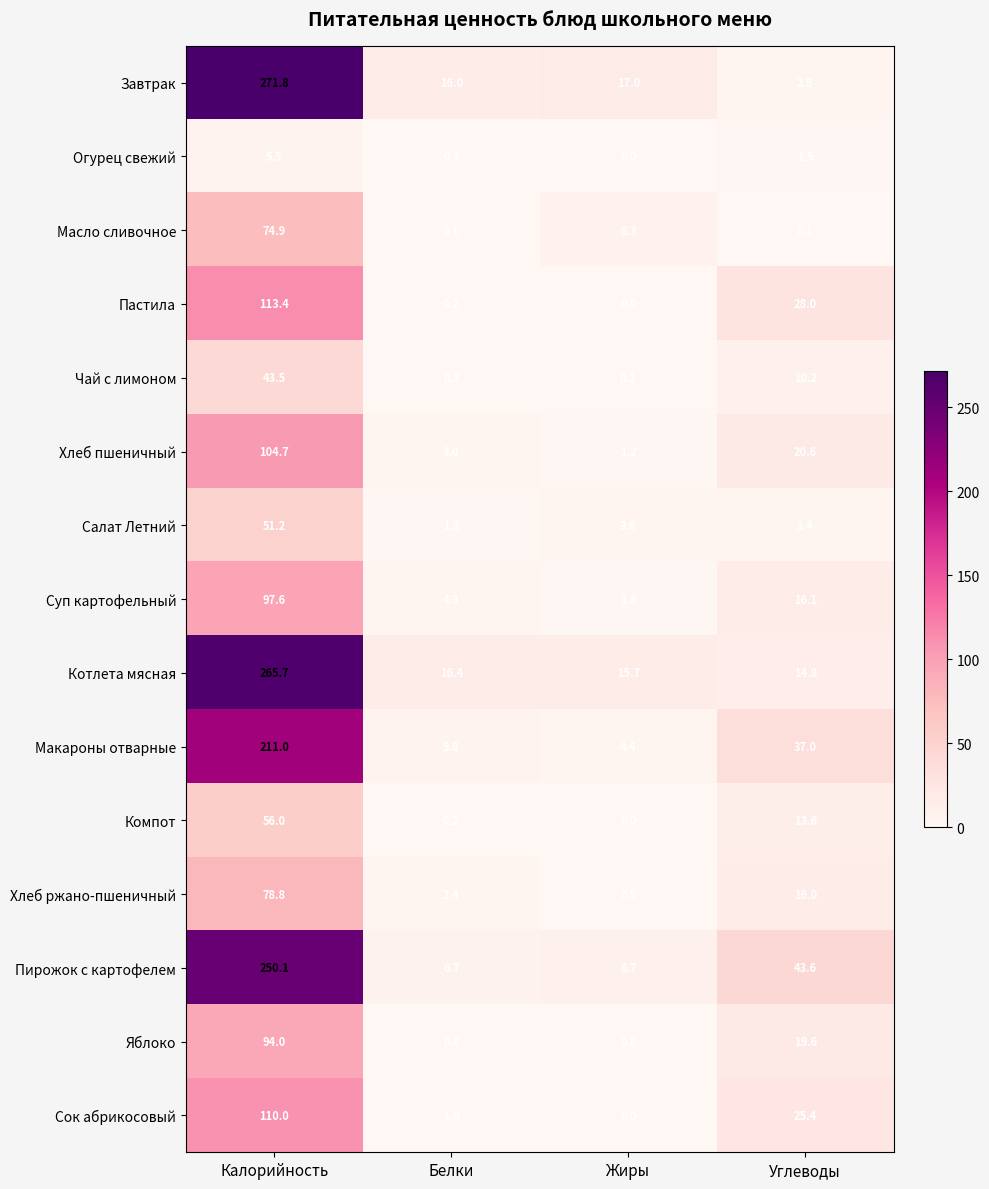

List the labels in order of Завтрак value, largest first.

Калорийность, Жиры, Белки, Углеводы